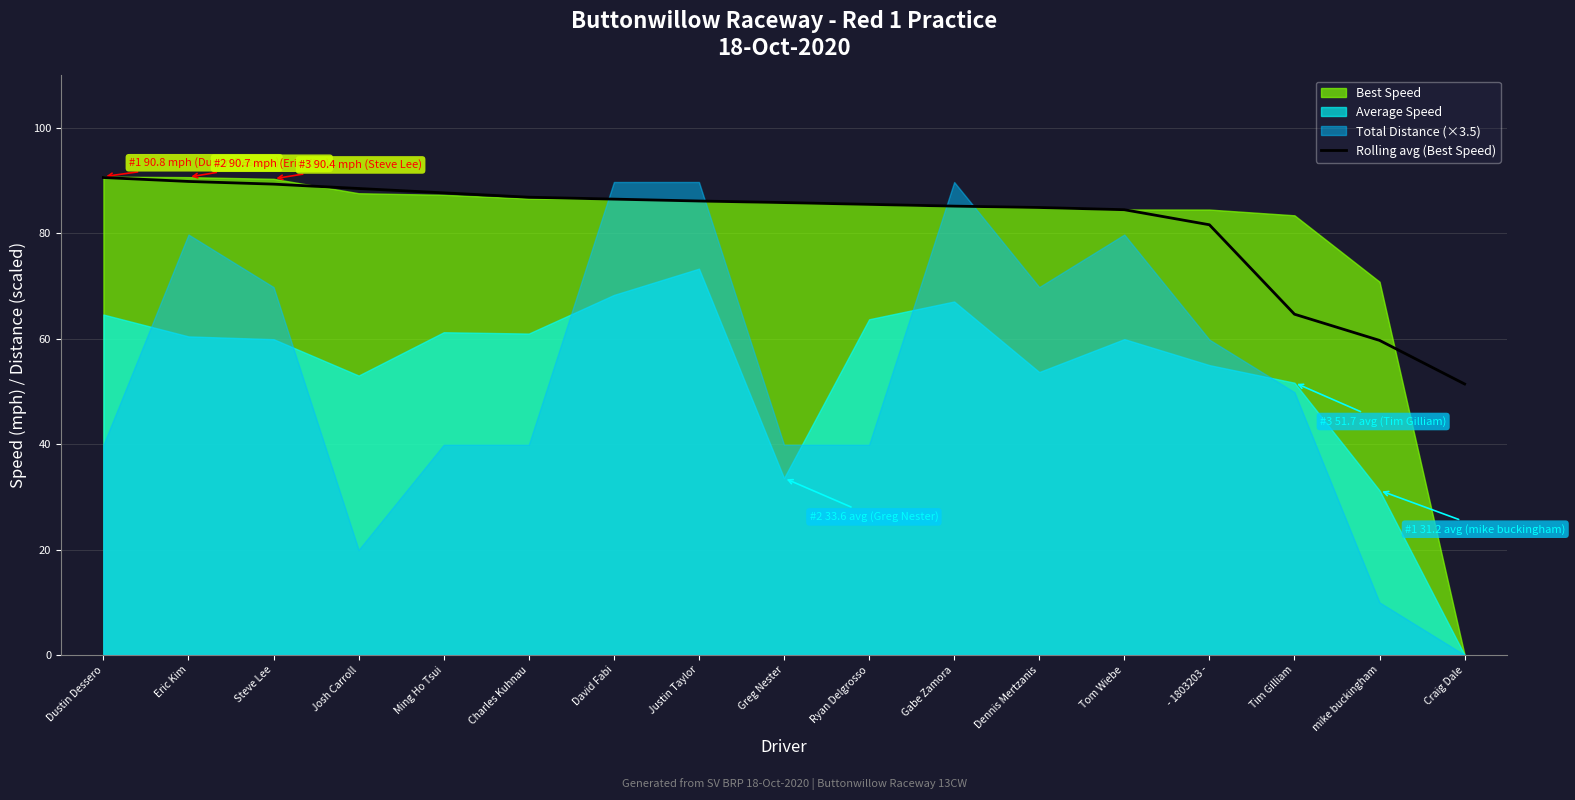

True or false: the data shows 87.7 at Ming Ho Tsui.

True